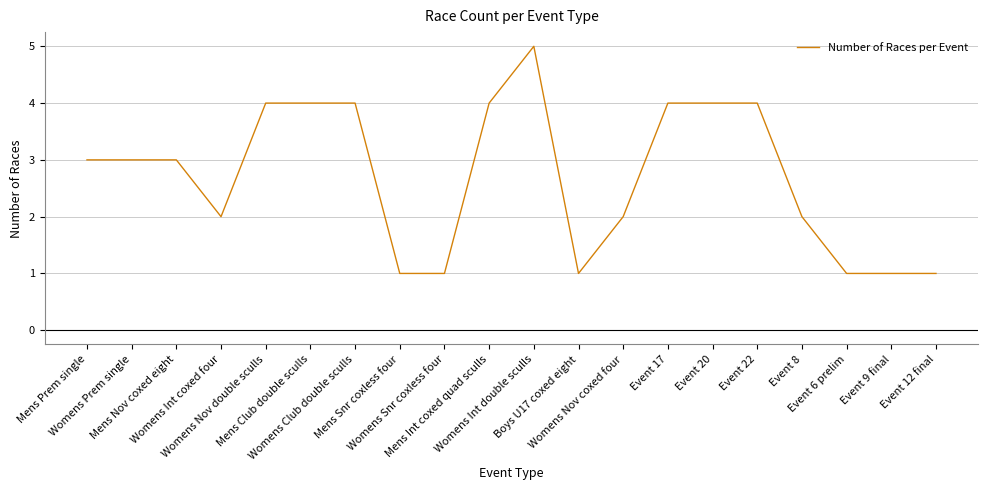

What is the sum of all values?

54